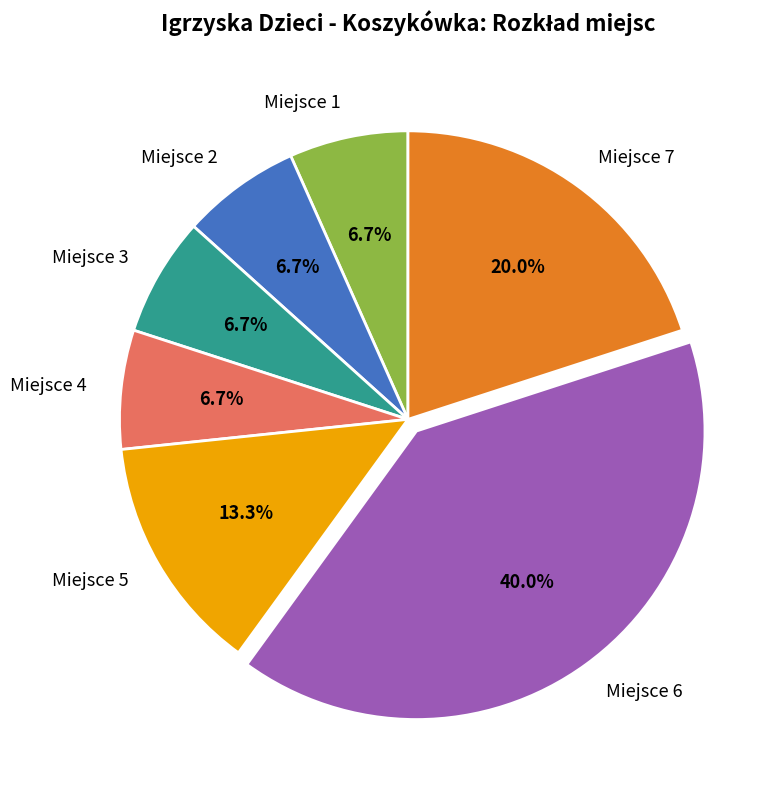

What percentage is NOT represented by Miejsce 1?

93.3%